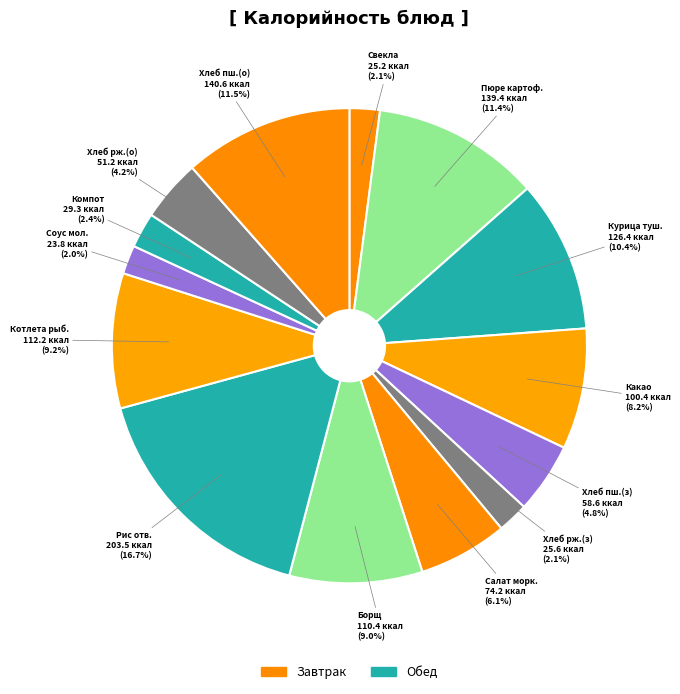

How many slices are in this pie chart?

14